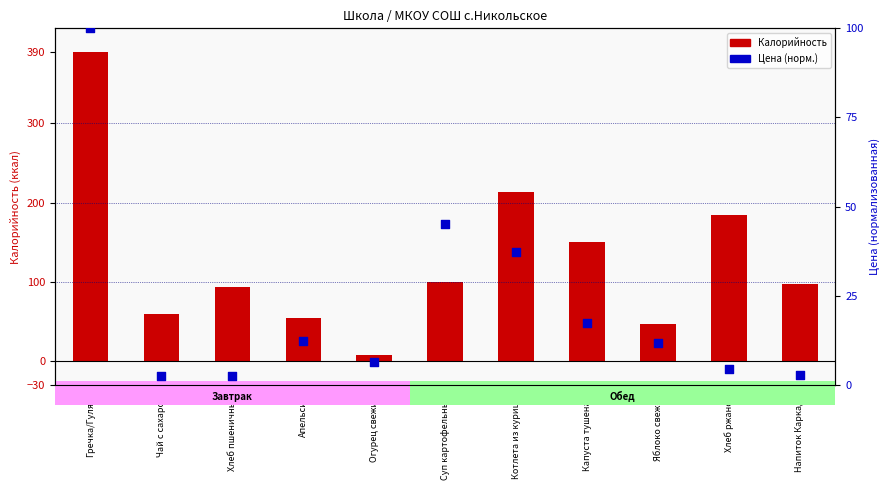

Which series has the largest total across all categories?

Калорийность